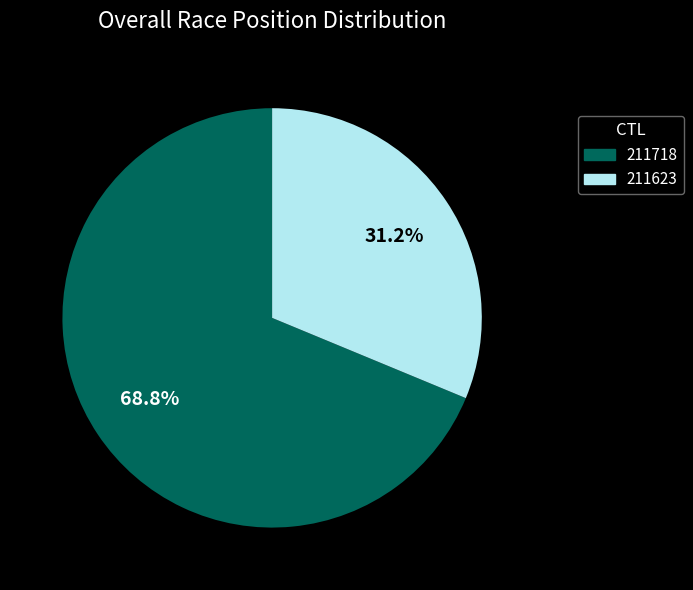

Is 211718 the majority of the pie?

Yes